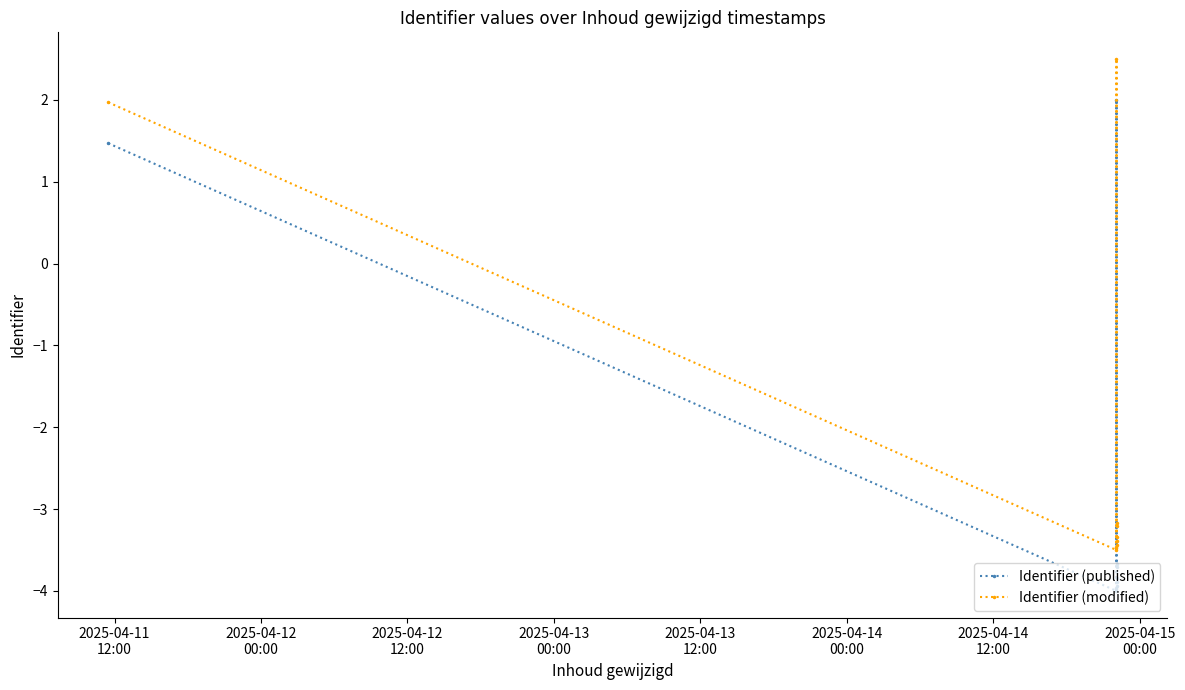

How many lines are shown in the chart?

2